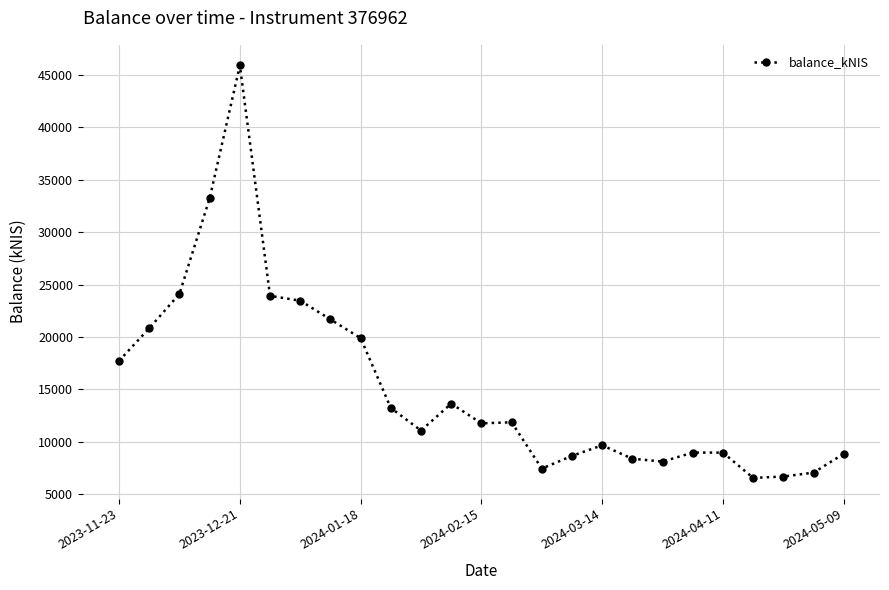

What is the difference between the maximum and second lowest values?

39218.6